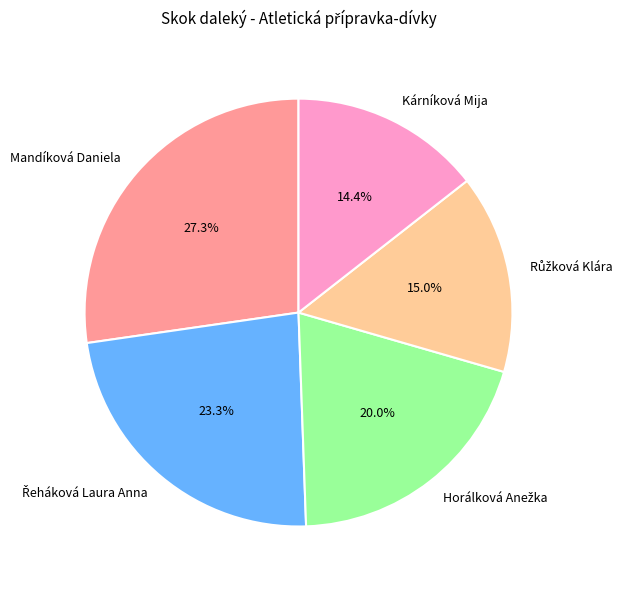

What portion of the pie excludes Kárníková Mija?

85.6%